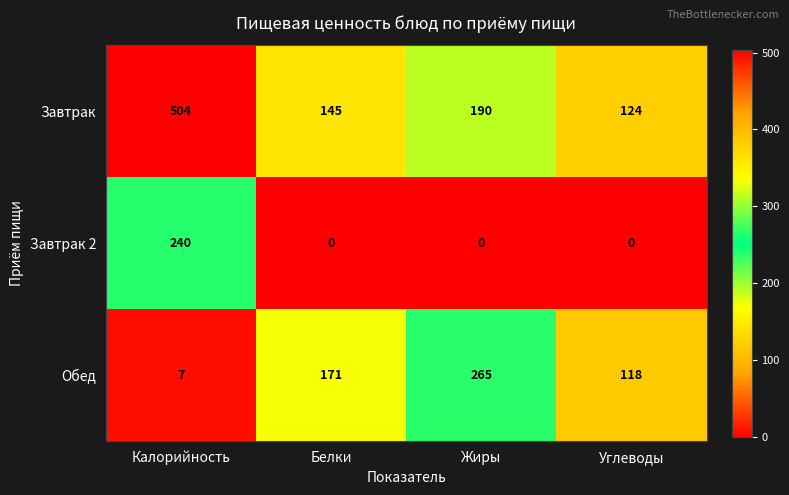

The value of Завтрак at Углеводы is 82. True or false?

False